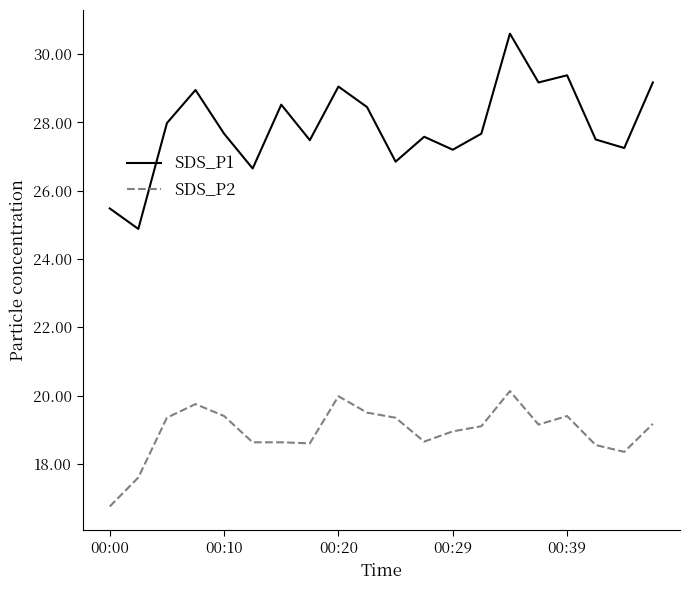

What is the maximum value for SDS_P1?

30.6